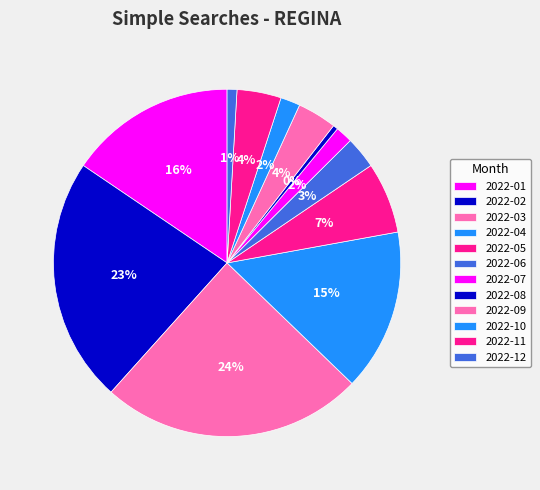

Rank the categories by value from lowest to highest.

2022-08, 2022-12, 2022-07, 2022-10, 2022-06, 2022-09, 2022-11, 2022-05, 2022-04, 2022-01, 2022-02, 2022-03